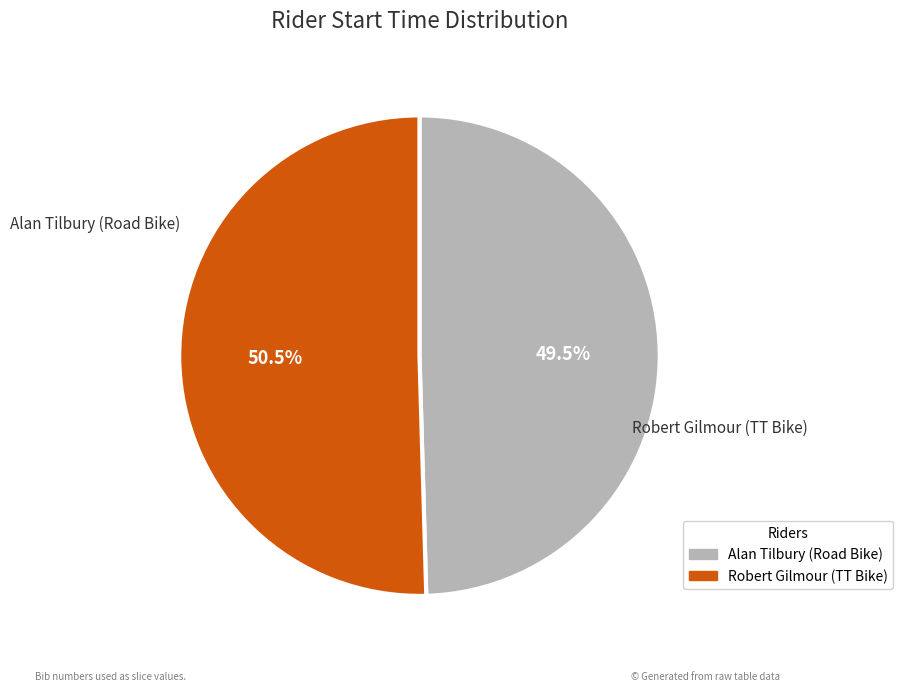

Is there a majority slice in this chart?

Yes